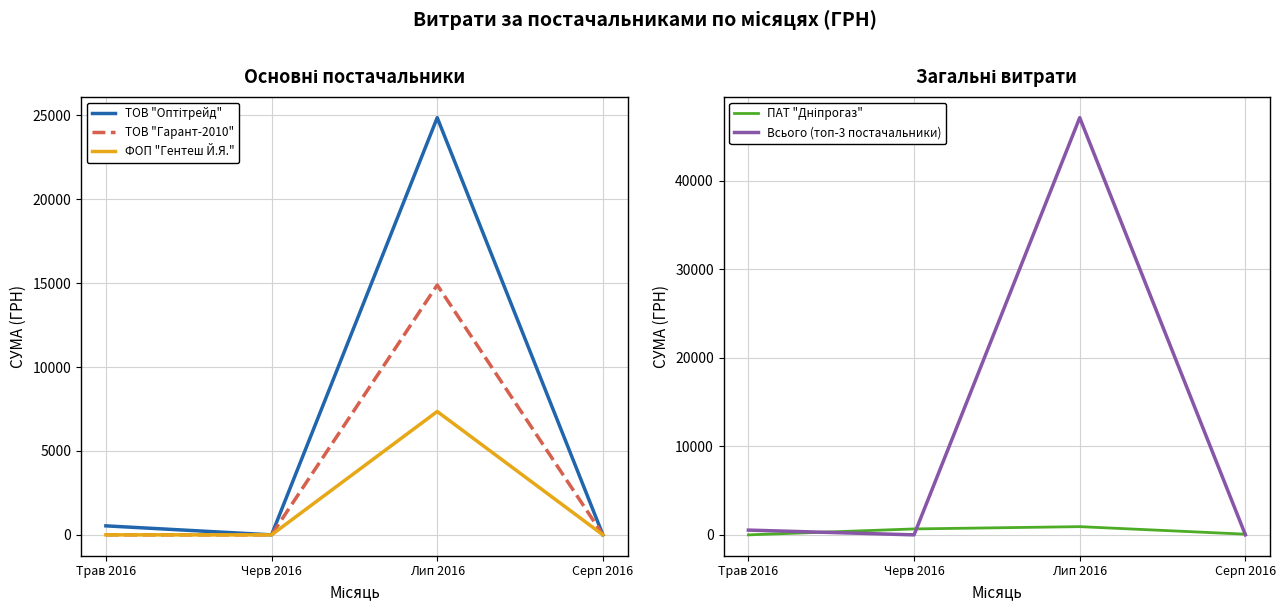

Rank the series at Лип 2016 from lowest to highest value.

ПАТ "Дніпрогаз", ФОП "Гентеш Й.Я.", ТОВ "Гарант-2010", ТОВ "Оптітрейд", Всього (топ-3 постачальники)